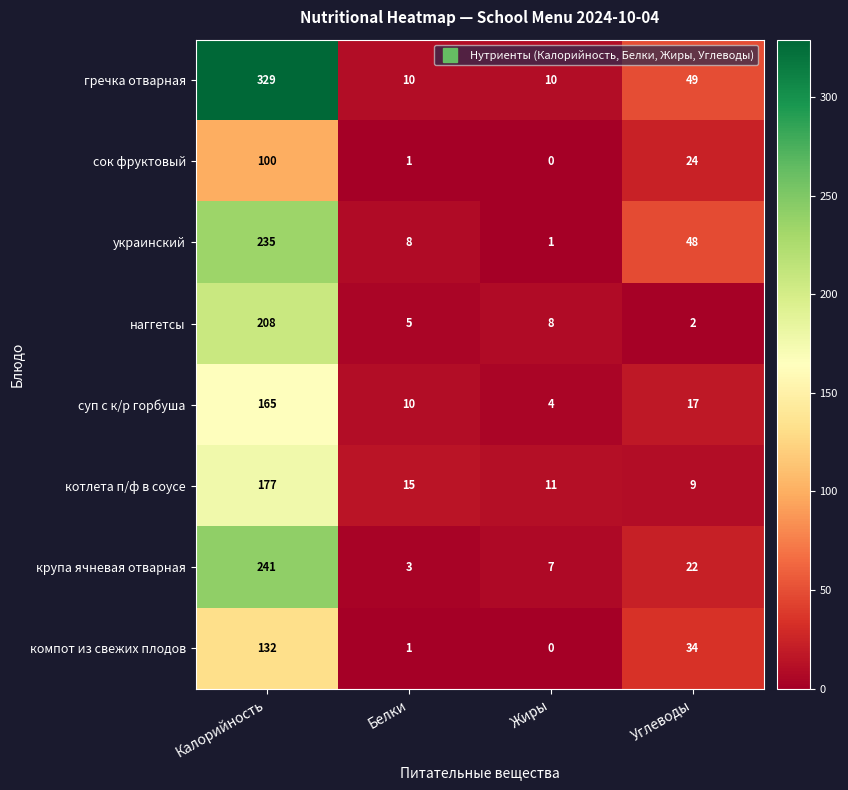

Count the number of categories in the chart.

4